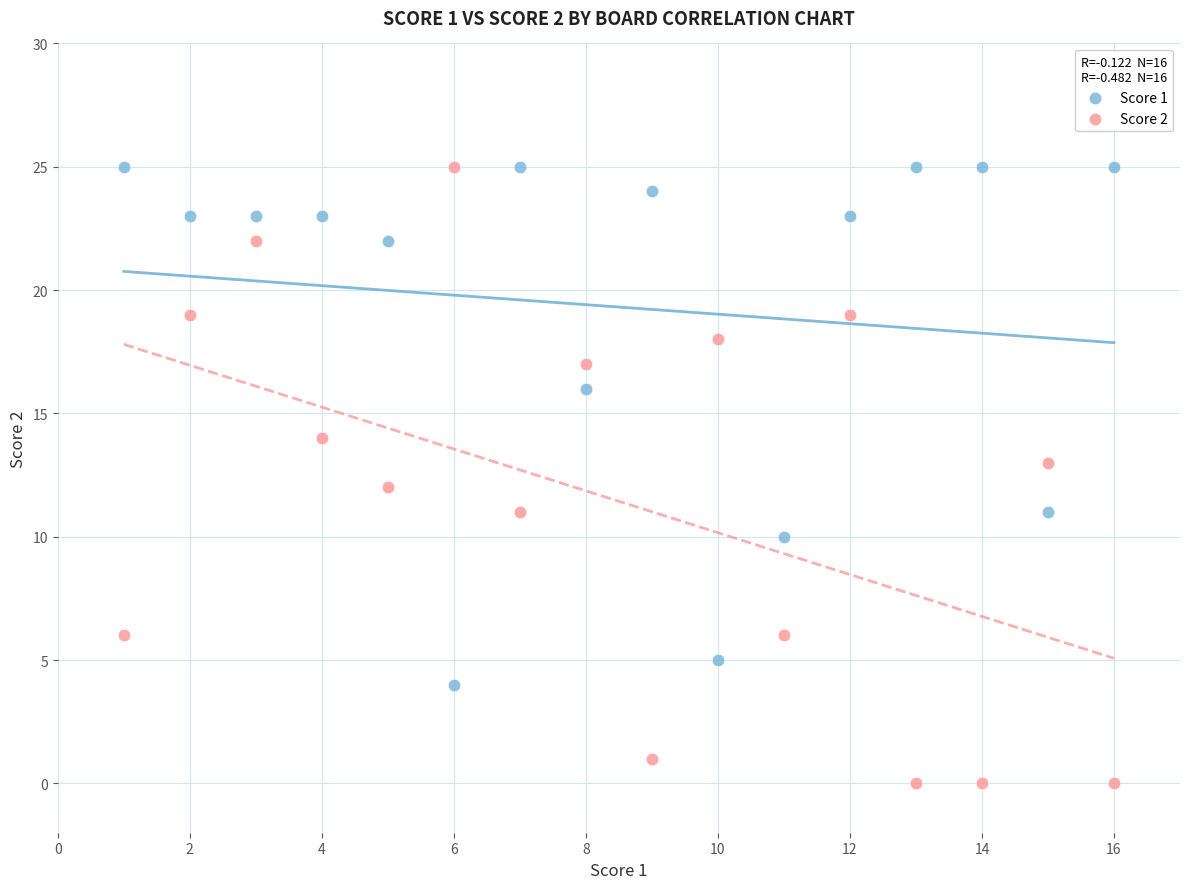

Which series reaches the minimum Y coordinate?

Score 2